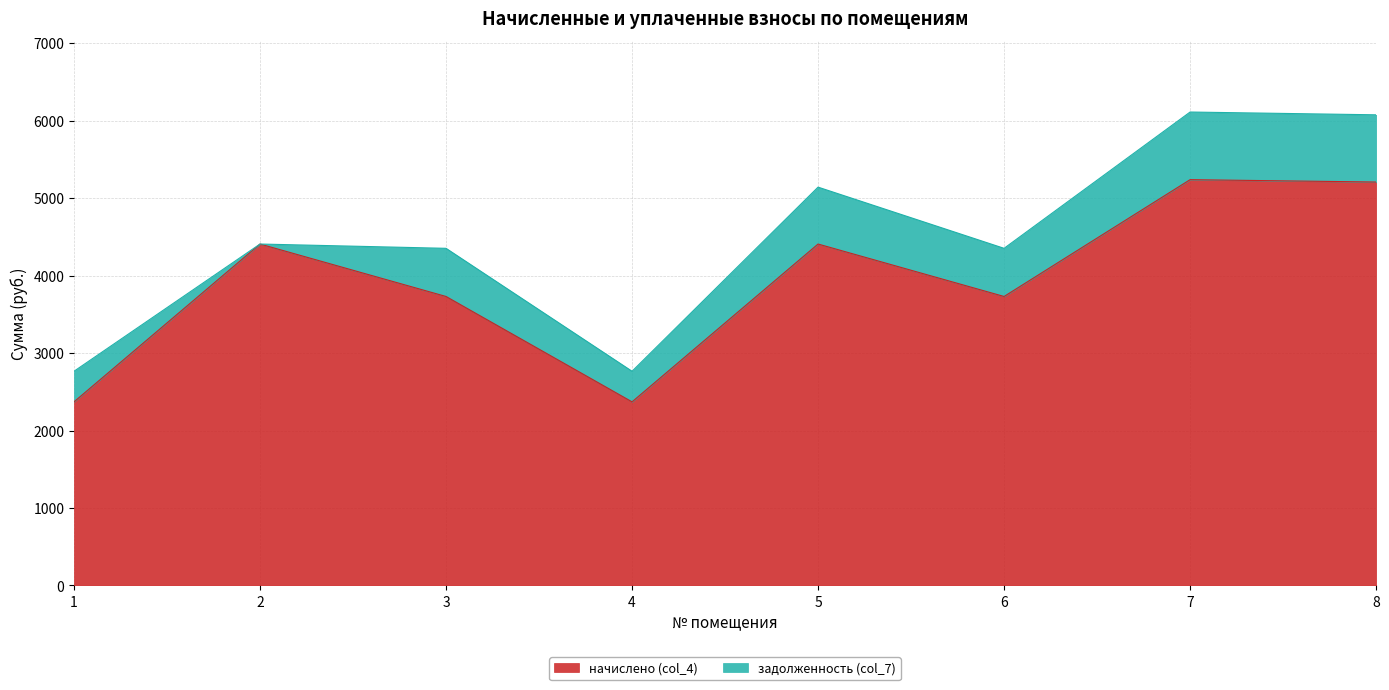

Reading right to left, extract all data points from this chart.

5208.0	5238.8	3730.6	4407.7	2370.1	3730.6	4407.7	2370.1